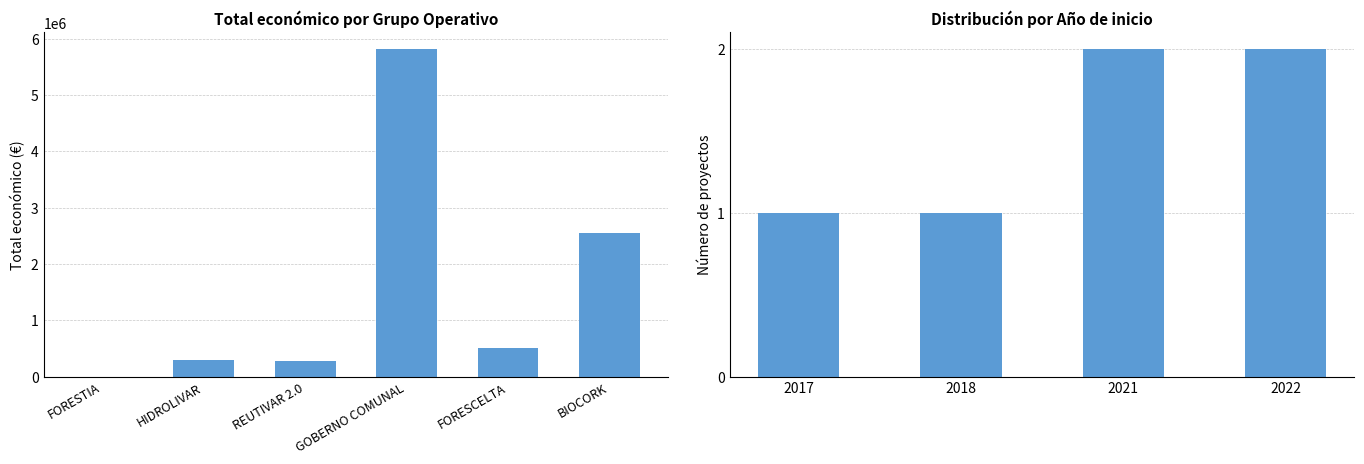

Which category has the highest value across all series?

GOBERNO COMUNAL